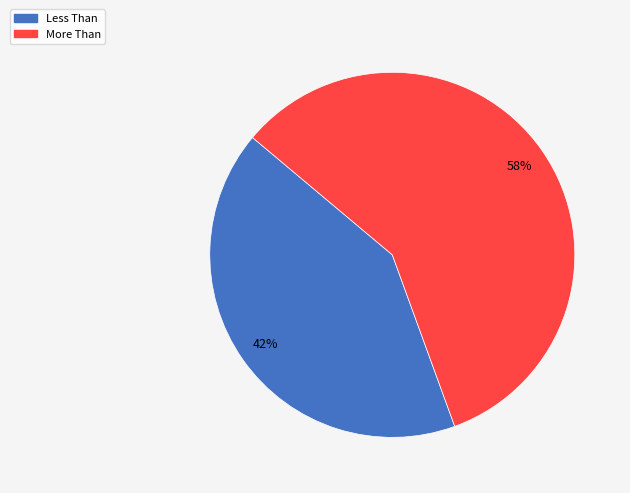

Which slice is the largest?

More Than